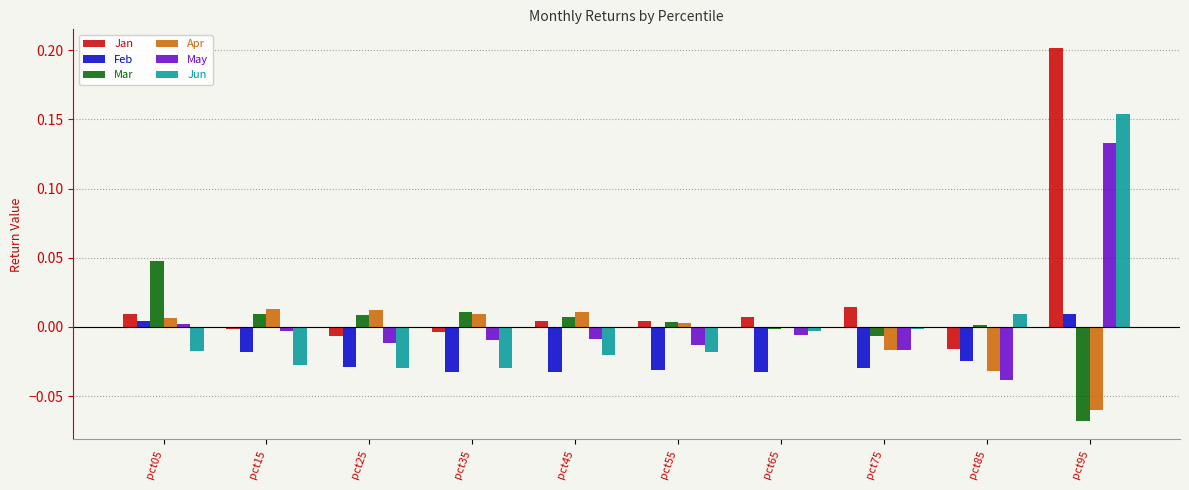

At which category is the sum across all series the highest?

pct95